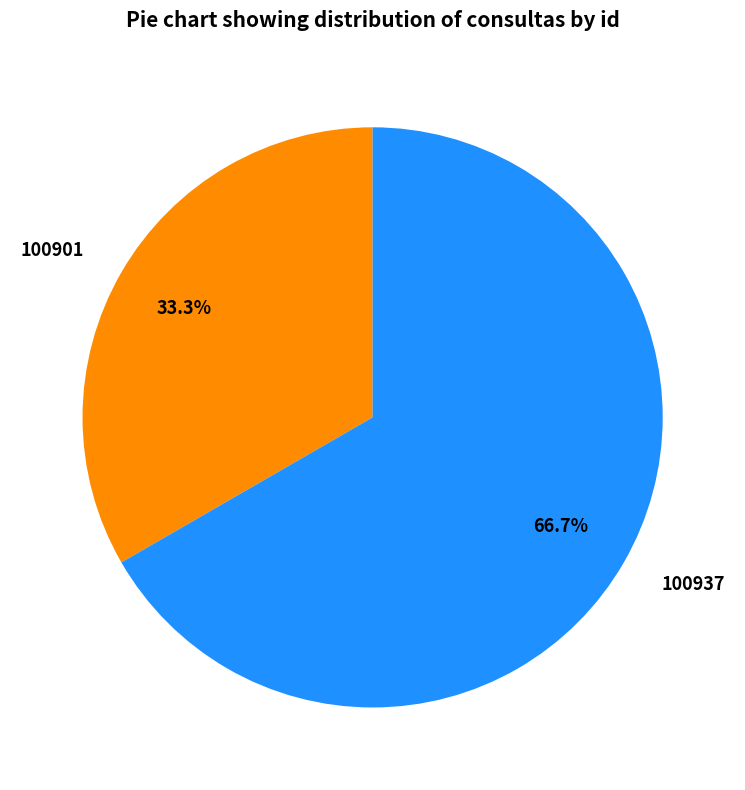

What percentage is the 100901 slice, to the nearest percent?

33%